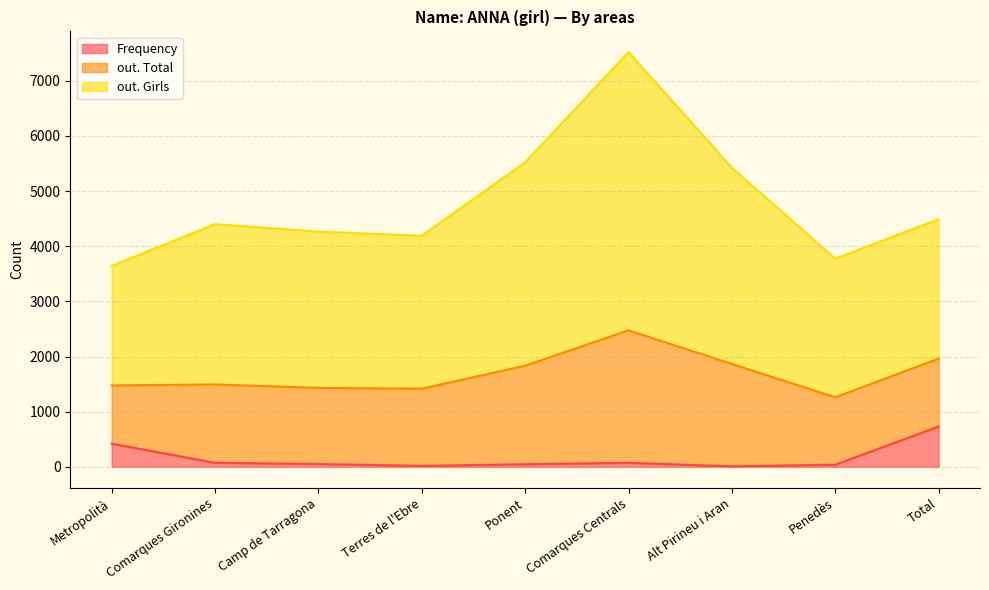

What is the highest value of the out. Girls series?

7520